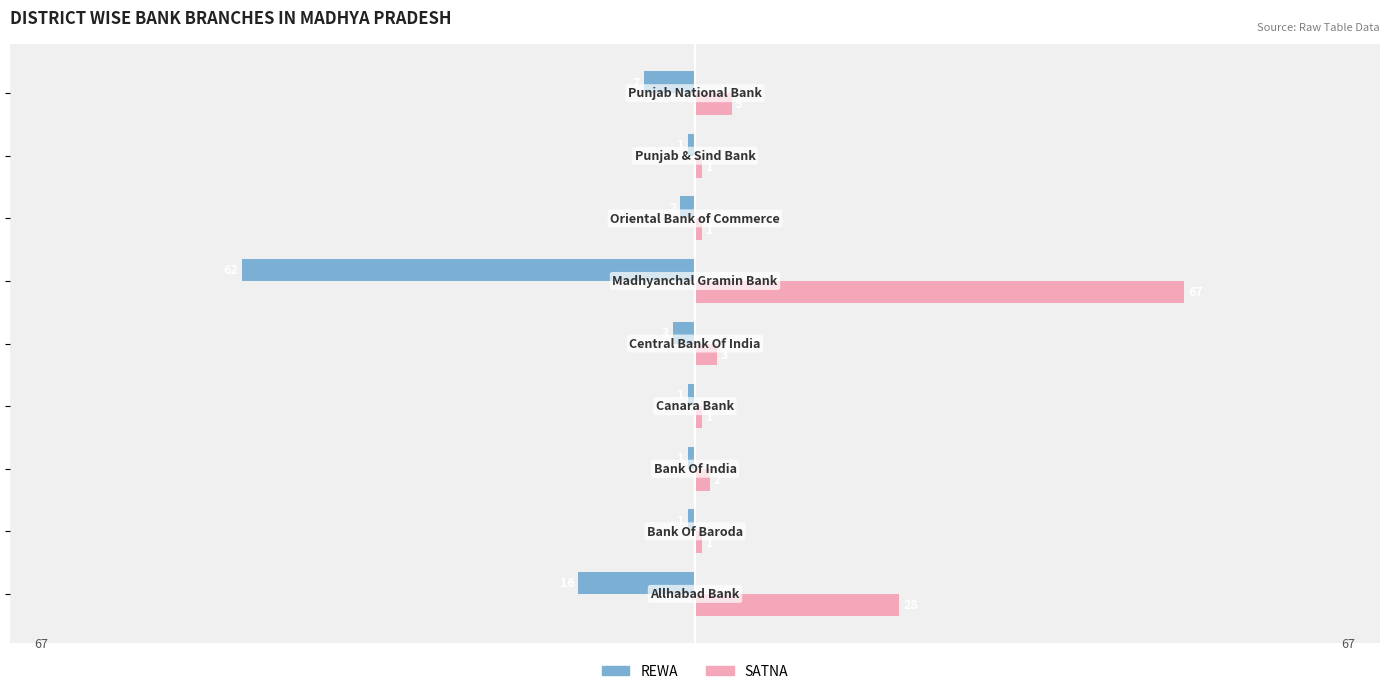

Rank the series by their average value, from highest to lowest.

SATNA, REWA